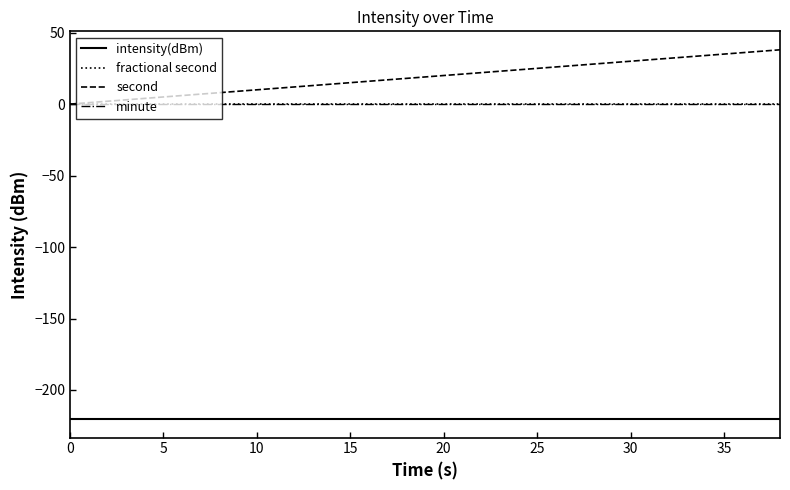

True or false: intensity(dBm) has more than 1 interior local peaks.

False